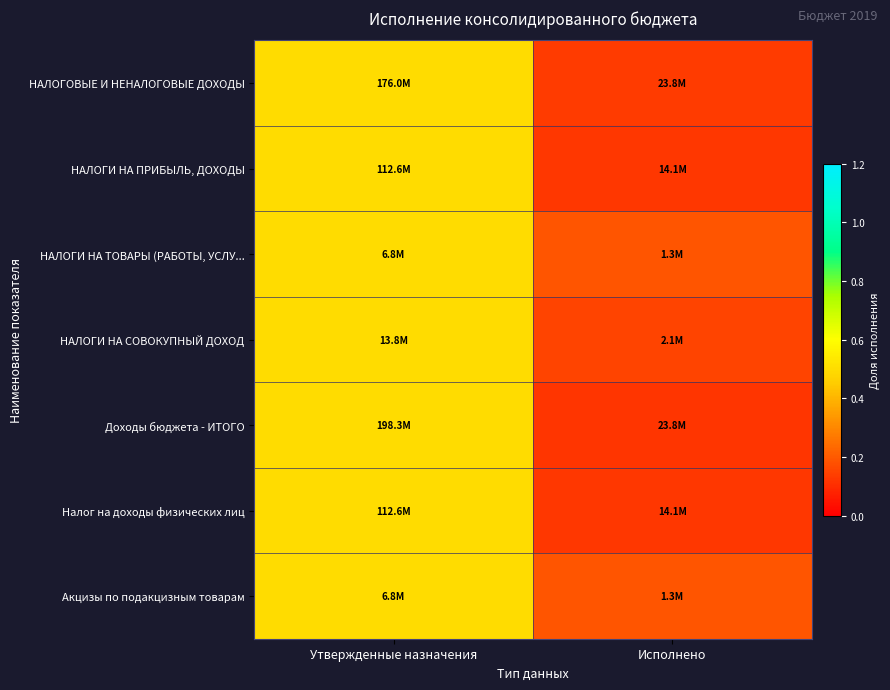

Between Утвержденные назначения and Исполнено, which is larger?

Утвержденные назначения